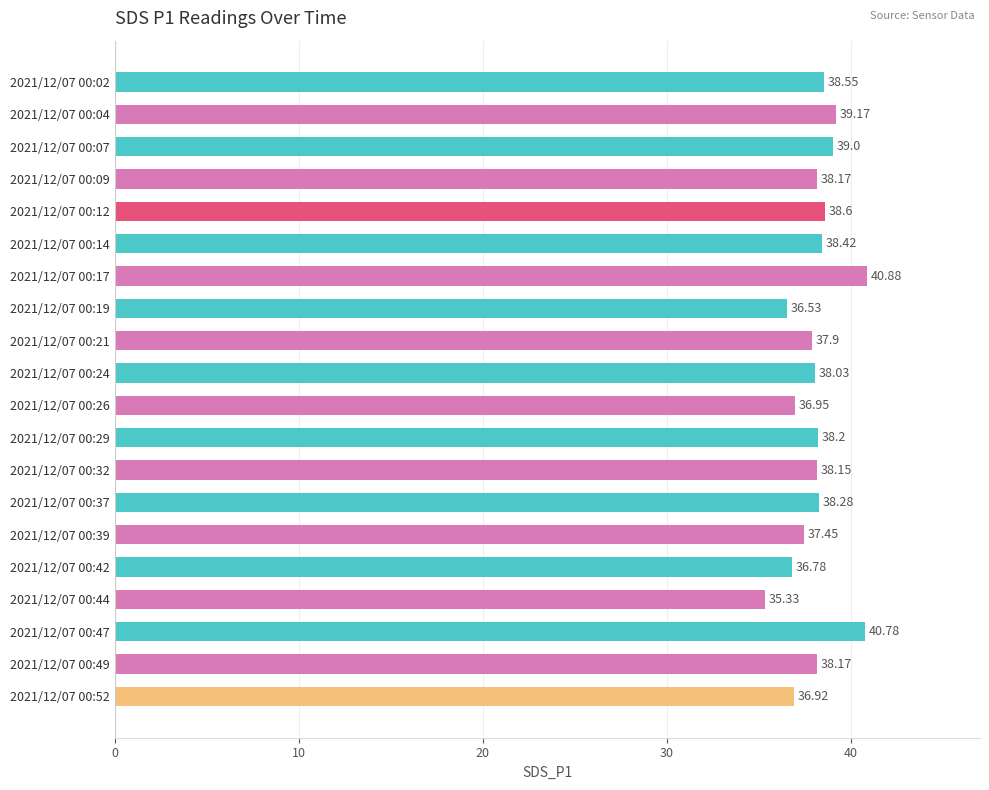

What is the change in value from 2021/12/07 00:17 to 2021/12/07 00:21?

-3.0